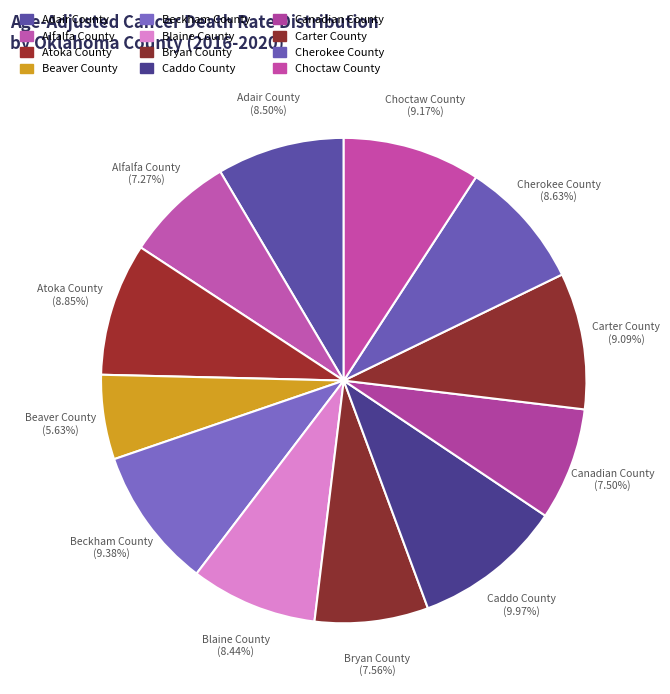

Is Choctaw County the majority of the pie?

No